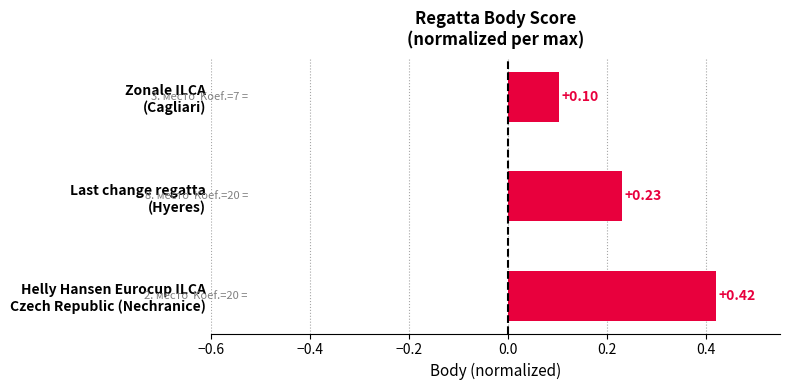

Count the number of data series in this chart.

1